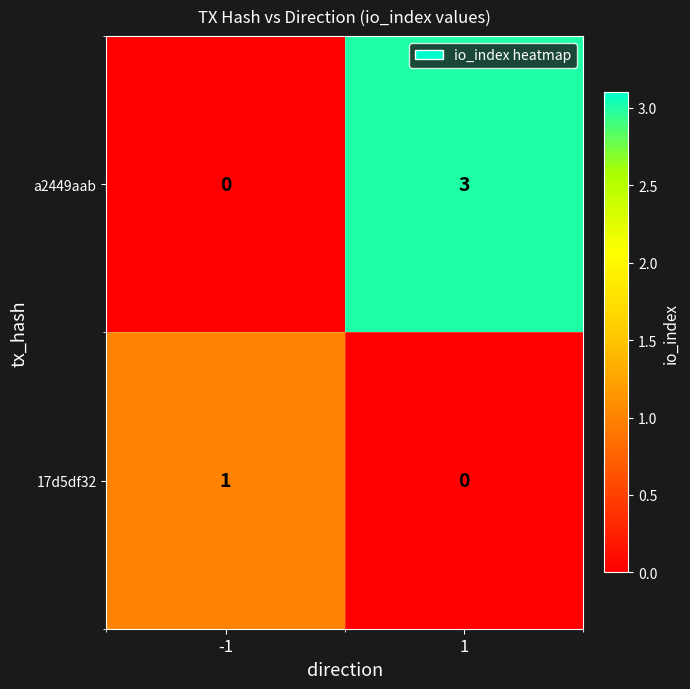

Rank the series by their average value, from lowest to highest.

17d5df32, a2449aab